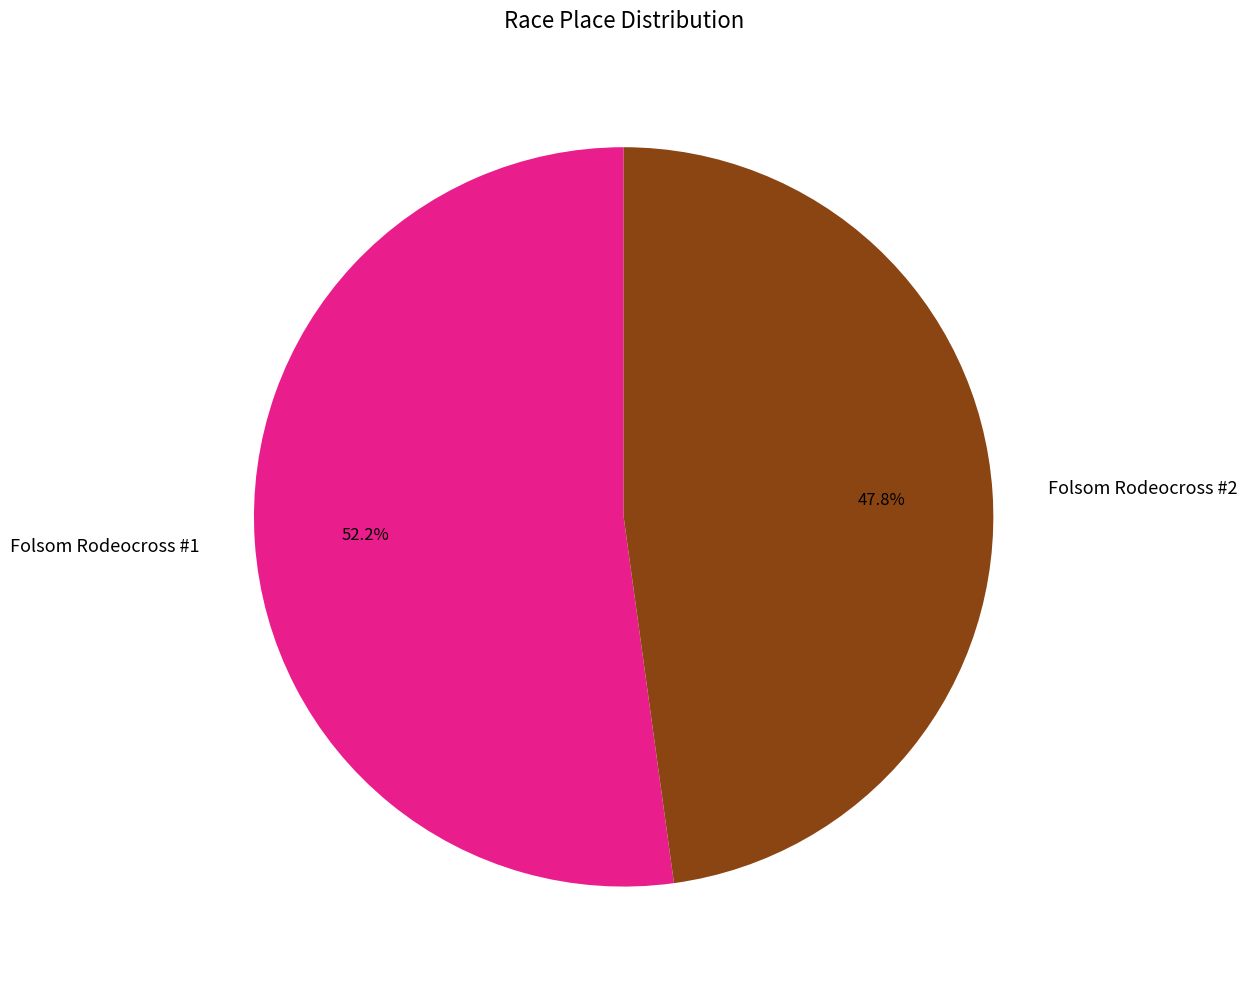

Approximately how many times larger is the value at Folsom Rodeocross #1 compared to Folsom Rodeocross #2?

1.1